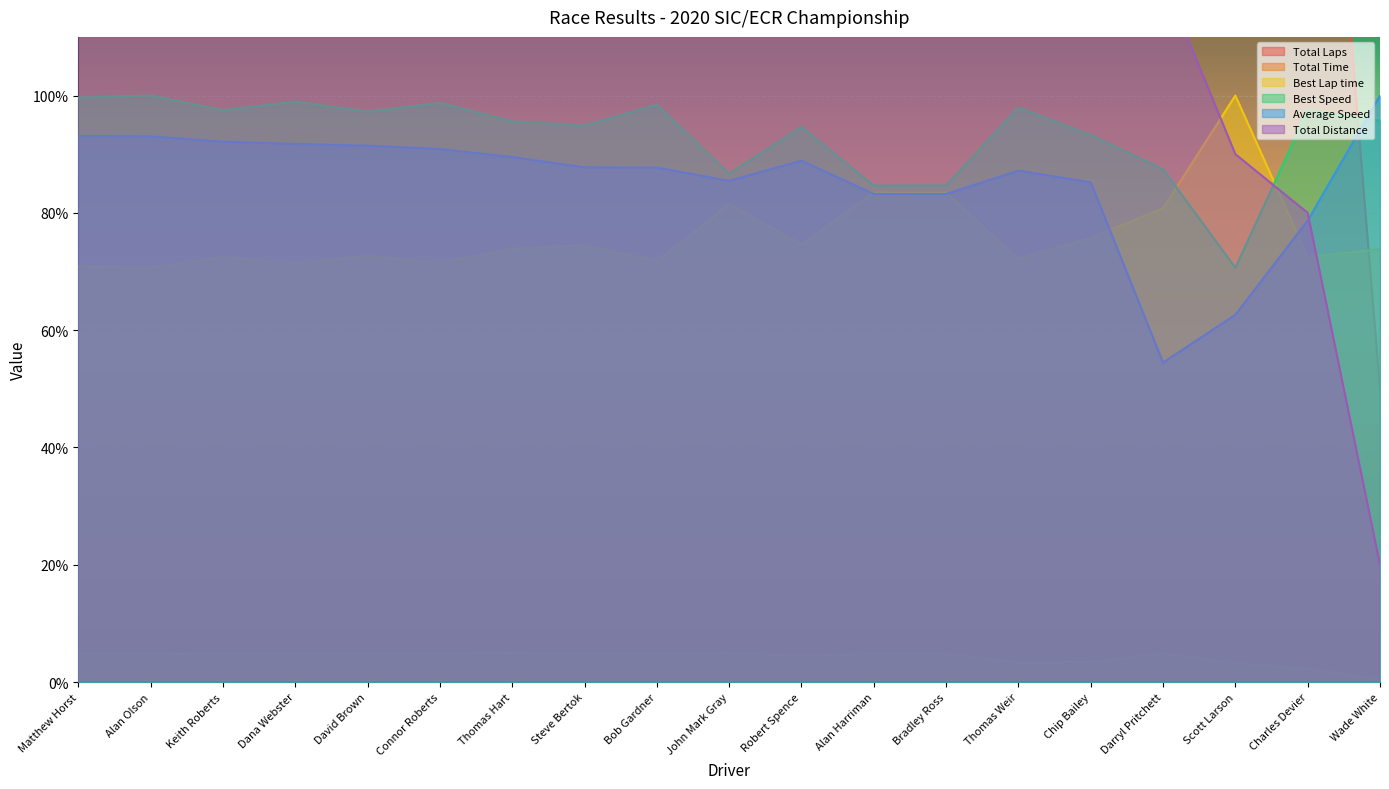

Reading right to left, list all the values displayed in this chart.

Total Laps: Wade White=50.0	Charles Devier=200.0	Scott Larson=225.0	Darryl Pritchett=300.0	Chip Bailey=325.0	Thomas Weir=325.0	Bradley Ross=450.0	Alan Harriman=450.0	Robert Spence=450.0	John Mark Gray=475.0	Bob Gardner=475.0	Steve Bertok=475.0	Thomas Hart=500.0	Connor Roberts=500.0	David Brown=500.0	Dana Webster=500.0	Keith Roberts=500.0	Alan Olson=500.0	Matthew Horst=500.0
Total Time: Wade White=0.4	Charles Devier=2.3	Scott Larson=3.2	Darryl Pritchett=4.9	Chip Bailey=3.4	Thomas Weir=3.3	Bradley Ross=4.8	Alan Harriman=4.8	Robert Spence=4.5	John Mark Gray=5.0	Bob Gardner=4.8	Steve Bertok=4.8	Thomas Hart=5.0	Connor Roberts=4.9	David Brown=4.9	Dana Webster=4.9	Keith Roberts=4.9	Alan Olson=4.8	Matthew Horst=4.8
Best Lap time: Wade White=73.8	Charles Devier=72.5	Scott Larson=100.0	Darryl Pritchett=80.8	Chip Bailey=75.7	Thomas Weir=72.1	Bradley Ross=83.4	Alan Harriman=83.4	Robert Spence=74.6	John Mark Gray=81.5	Bob Gardner=71.8	Steve Bertok=74.5	Thomas Hart=73.9	Connor Roberts=71.5	David Brown=72.6	Dana Webster=71.4	Keith Roberts=72.4	Alan Olson=70.6	Matthew Horst=70.9
Best Speed: Wade White=95.7	Charles Devier=97.4	Scott Larson=70.6	Darryl Pritchett=87.5	Chip Bailey=93.2	Thomas Weir=97.9	Bradley Ross=84.7	Alan Harriman=84.7	Robert Spence=94.7	John Mark Gray=86.7	Bob Gardner=98.4	Steve Bertok=94.8	Thomas Hart=95.6	Connor Roberts=98.8	David Brown=97.2	Dana Webster=99.0	Keith Roberts=97.5	Alan Olson=100.0	Matthew Horst=99.6
Average Speed: Wade White=100.0	Charles Devier=78.7	Scott Larson=62.6	Darryl Pritchett=54.5	Chip Bailey=85.2	Thomas Weir=87.2	Bradley Ross=83.2	Alan Harriman=83.2	Robert Spence=88.9	John Mark Gray=85.5	Bob Gardner=87.7	Steve Bertok=87.8	Thomas Hart=89.5	Connor Roberts=90.9	David Brown=91.4	Dana Webster=91.8	Keith Roberts=92.1	Alan Olson=93.0	Matthew Horst=93.1
Total Distance: Wade White=20.0	Charles Devier=80.0	Scott Larson=90.0	Darryl Pritchett=120.0	Chip Bailey=130.0	Thomas Weir=130.0	Bradley Ross=180.0	Alan Harriman=180.0	Robert Spence=180.0	John Mark Gray=190.0	Bob Gardner=190.0	Steve Bertok=190.0	Thomas Hart=200.0	Connor Roberts=200.0	David Brown=200.0	Dana Webster=200.0	Keith Roberts=200.0	Alan Olson=200.0	Matthew Horst=200.0